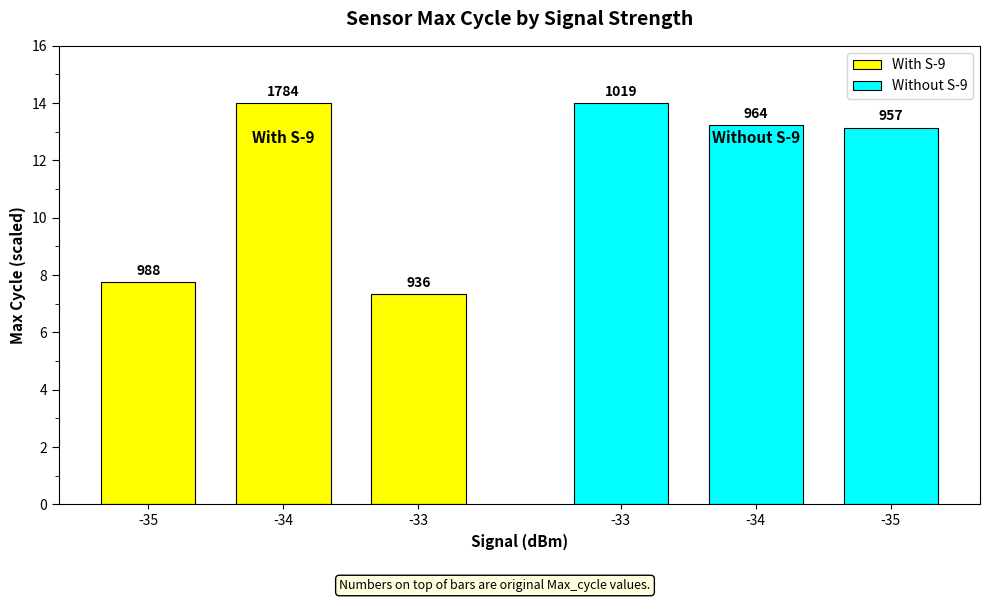

What is the highest value of the Without S-9 series?

14.0